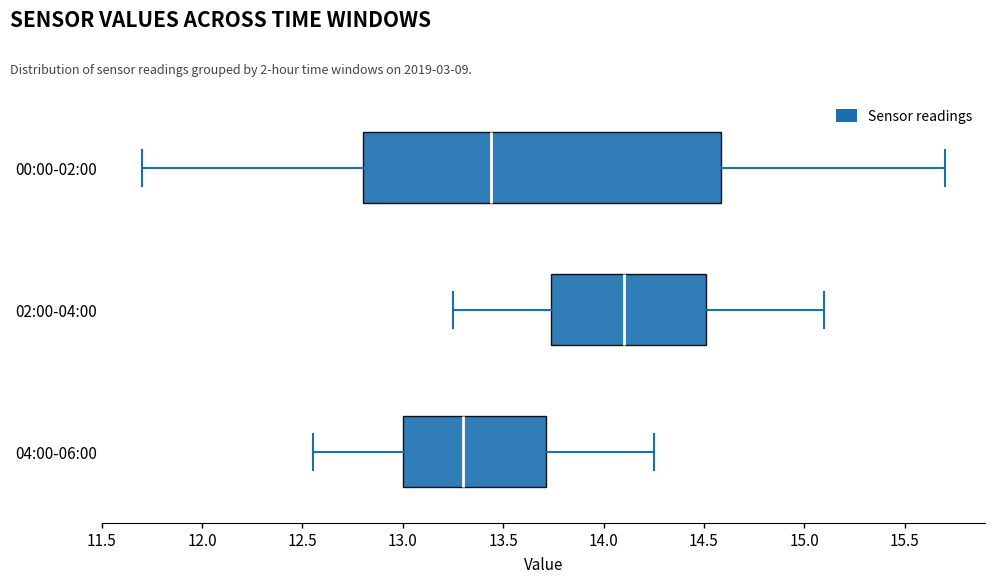

Reading bottom to top, transcribe this box plot: for each box, give where its median line is, the range the box spans, and where its two whiskers end, as read against the x-axis. The values are not printed on the chart, so give them approximately, as read against the axis.

04:00-06:00: median 13.30, box 13.00 to 13.70, whiskers 12.55 to 14.25
02:00-04:00: median 14.10, box 13.75 to 14.50, whiskers 13.25 to 15.10
00:00-02:00: median 13.45, box 12.80 to 14.60, whiskers 11.70 to 15.70